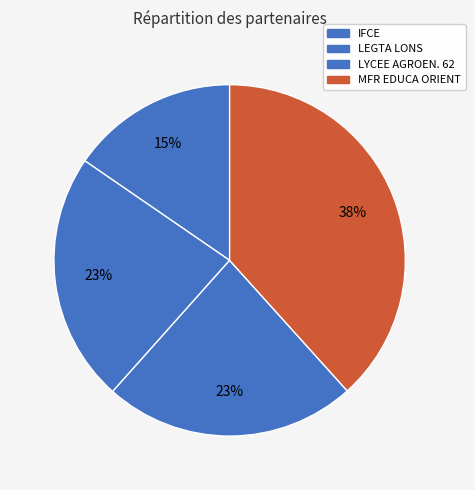

Which slice is the smallest?

INSTITUT FRANCAIS DU CHEVAL ET DE L'EQUITATION